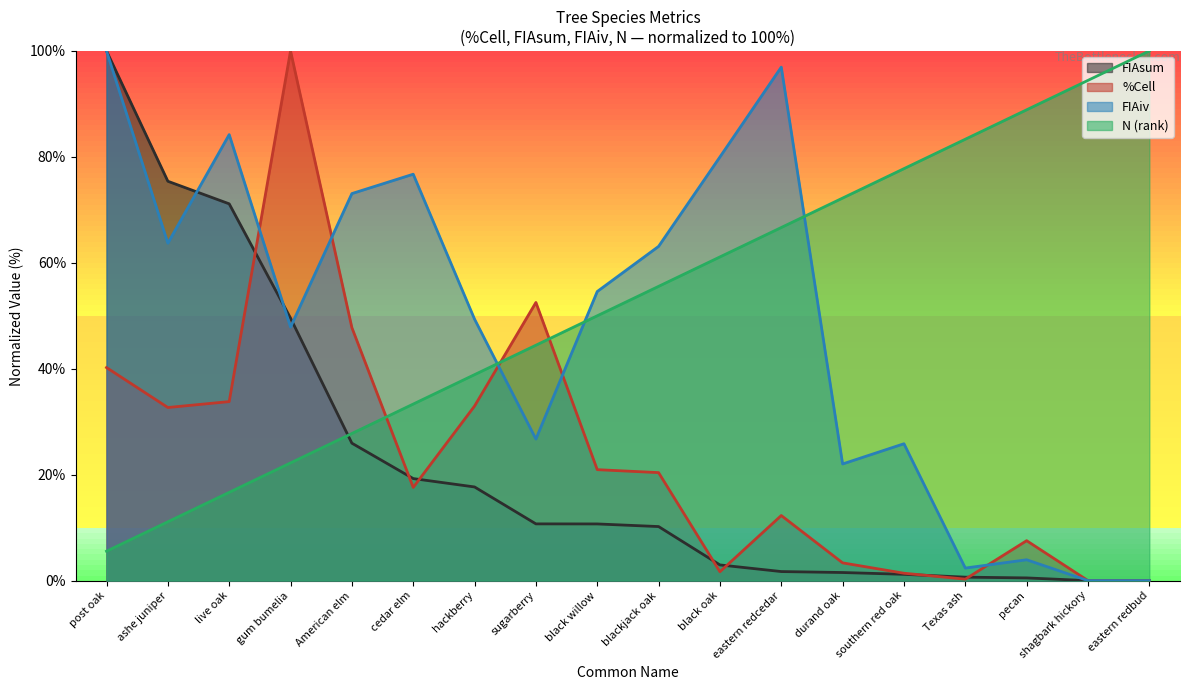

How many lines are shown in the chart?

4